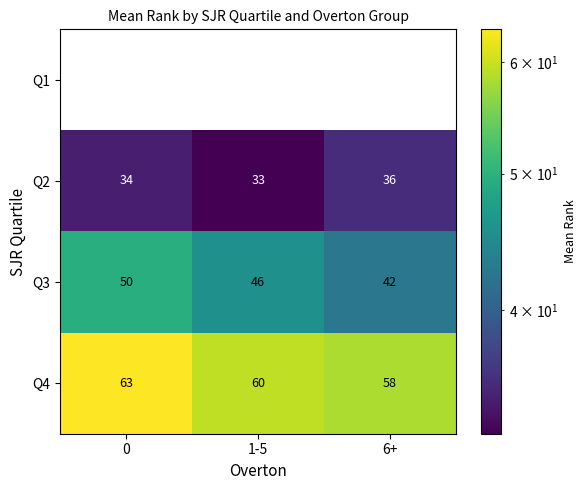

How many categories are shown in the chart?

3